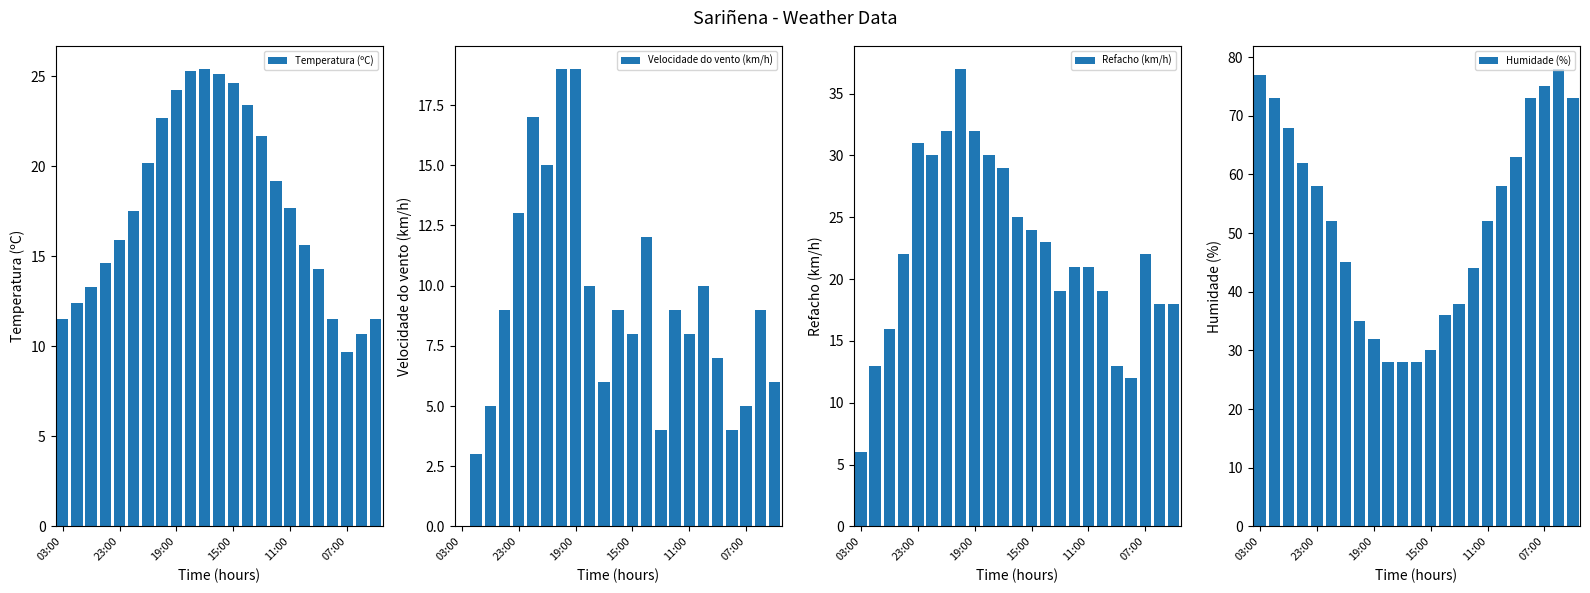

What is the difference between the second highest and minimum values in the Temperatura (ºC) series?

15.6